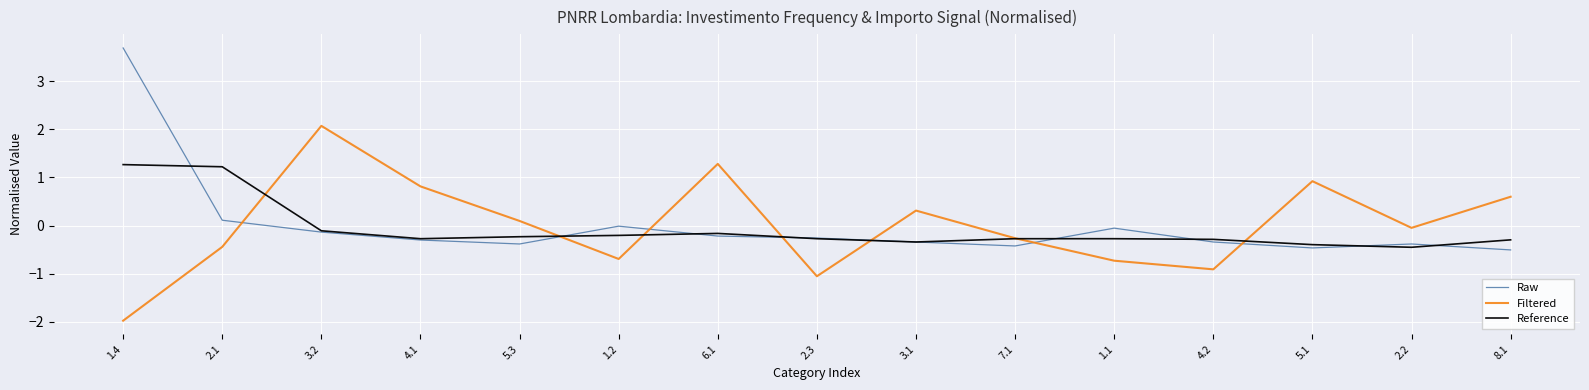

List the series in order of their peak value, lowest first.

Reference, Filtered, Raw